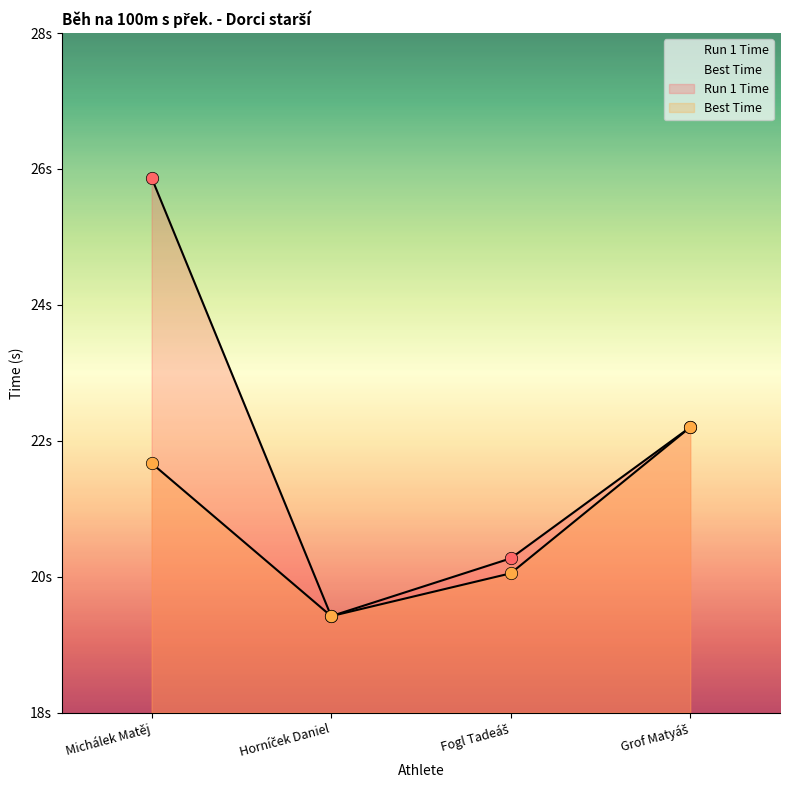

At which category is the sum across all series the highest?

Michálek Matěj